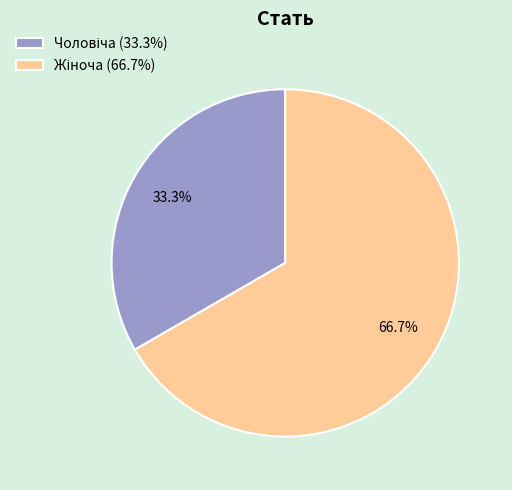

Is there a majority slice in this chart?

Yes